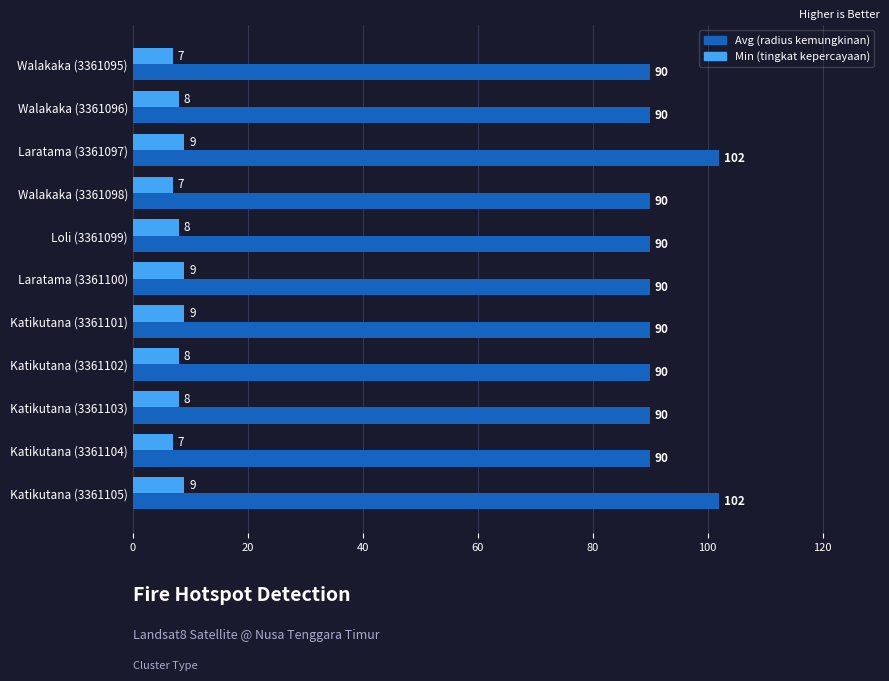

What is the difference between the highest and lowest values at Loli (3361099)?

82